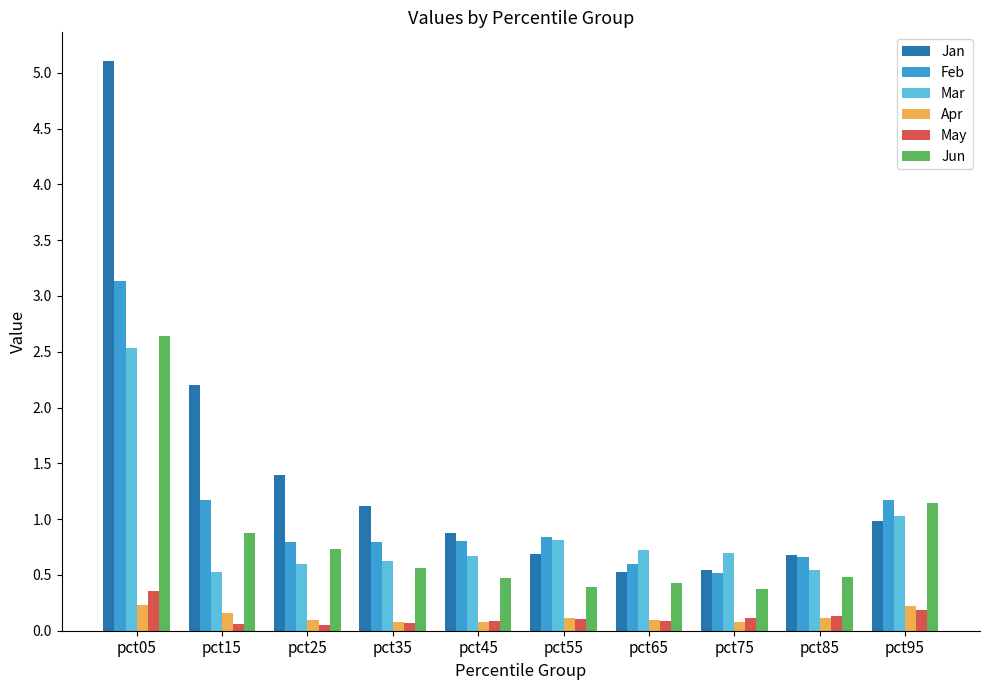

The Feb series shows 0.7 at pct85. True or false?

True